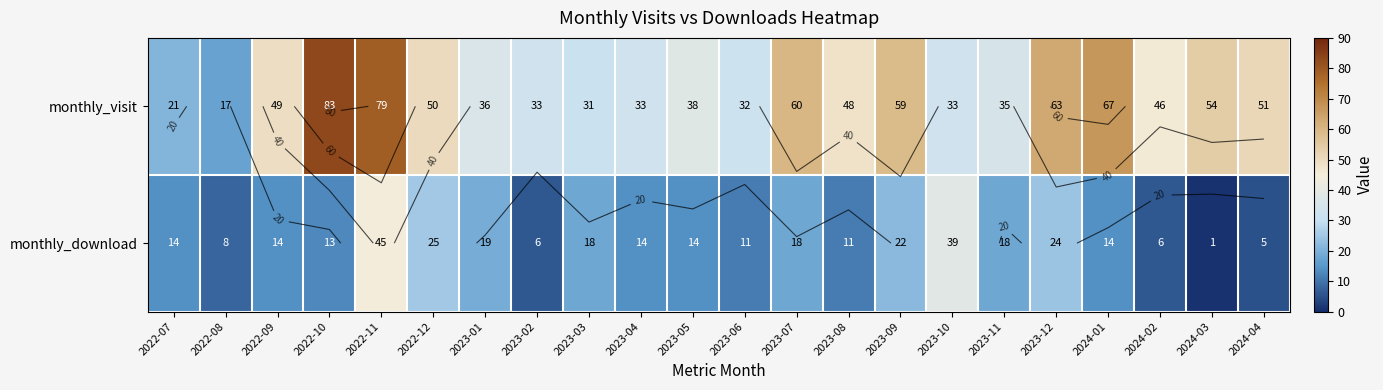

What is the approximate value of monthly_visit at 2023-02, to the nearest 5?

35